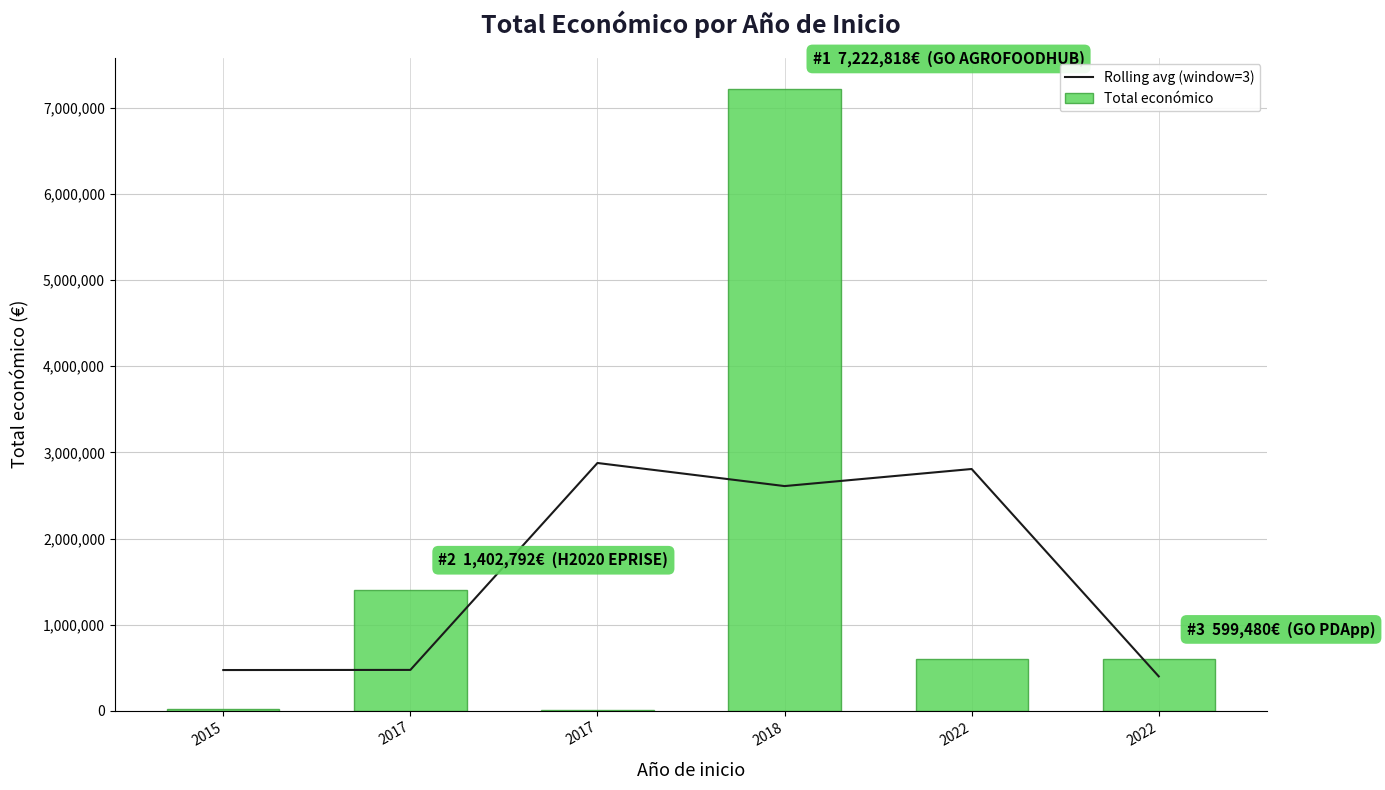

What is the difference between the highest and lowest values at 2017?

928461.3